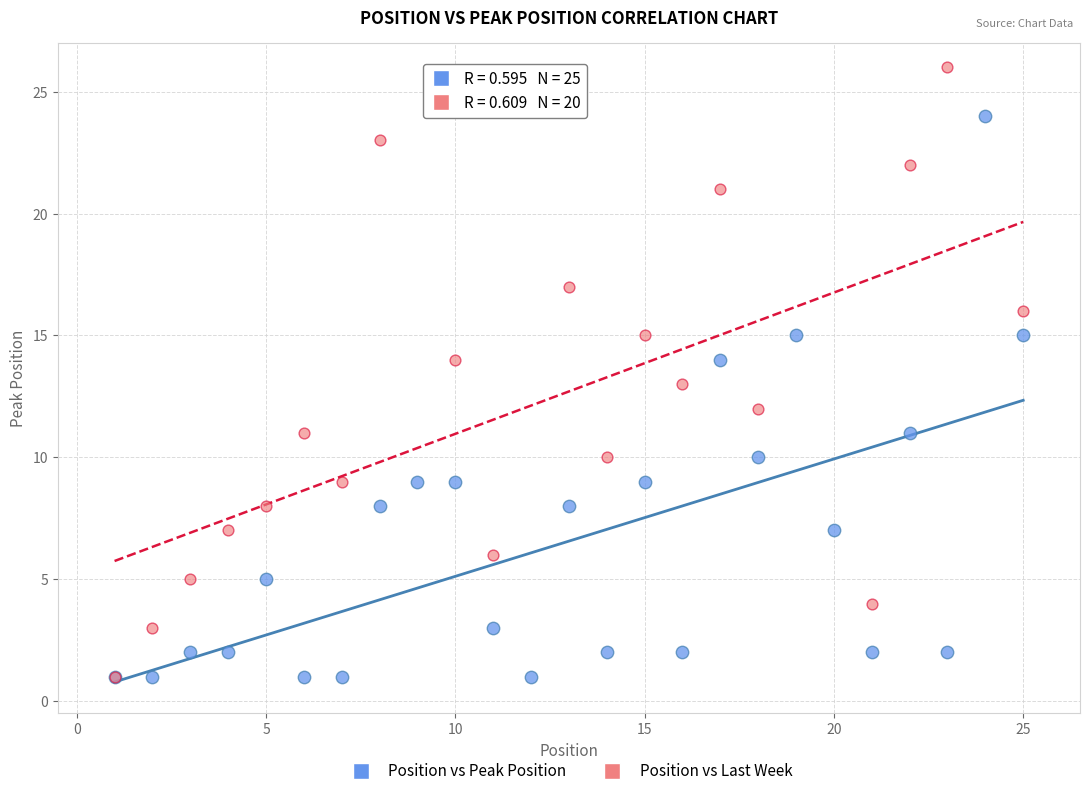

Which series contains the highest Y value?

Position vs Last Week